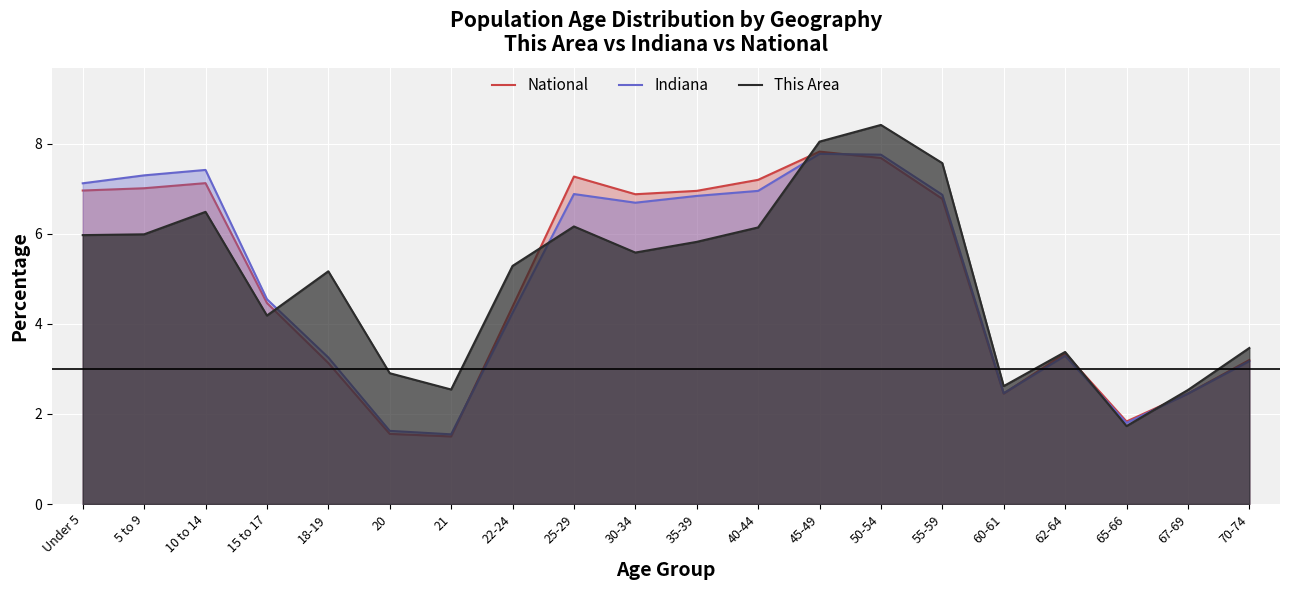

At which category is the sum across all series the highest?

50-54